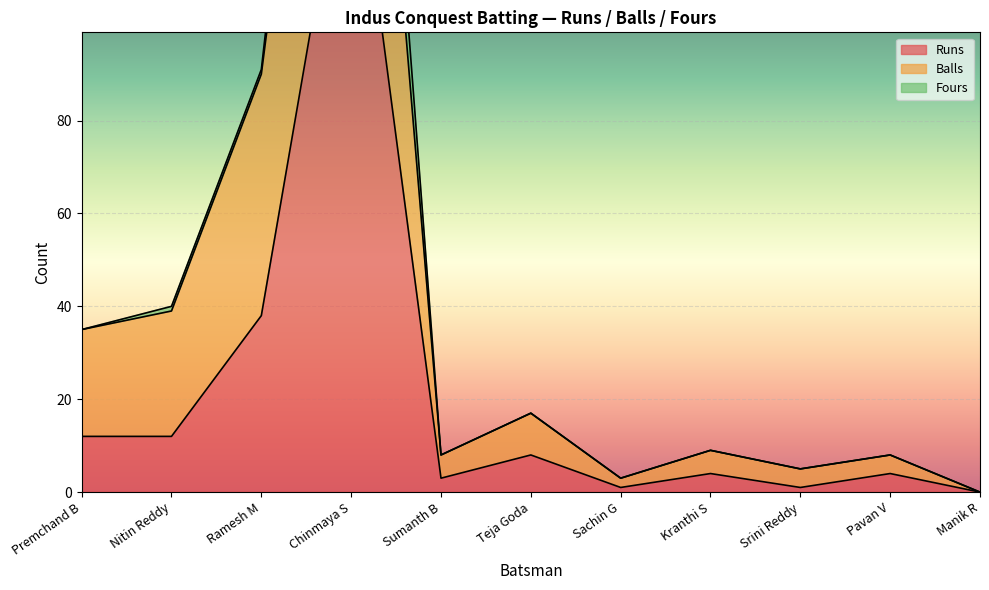

What position from the right is Chinmaya S?

8